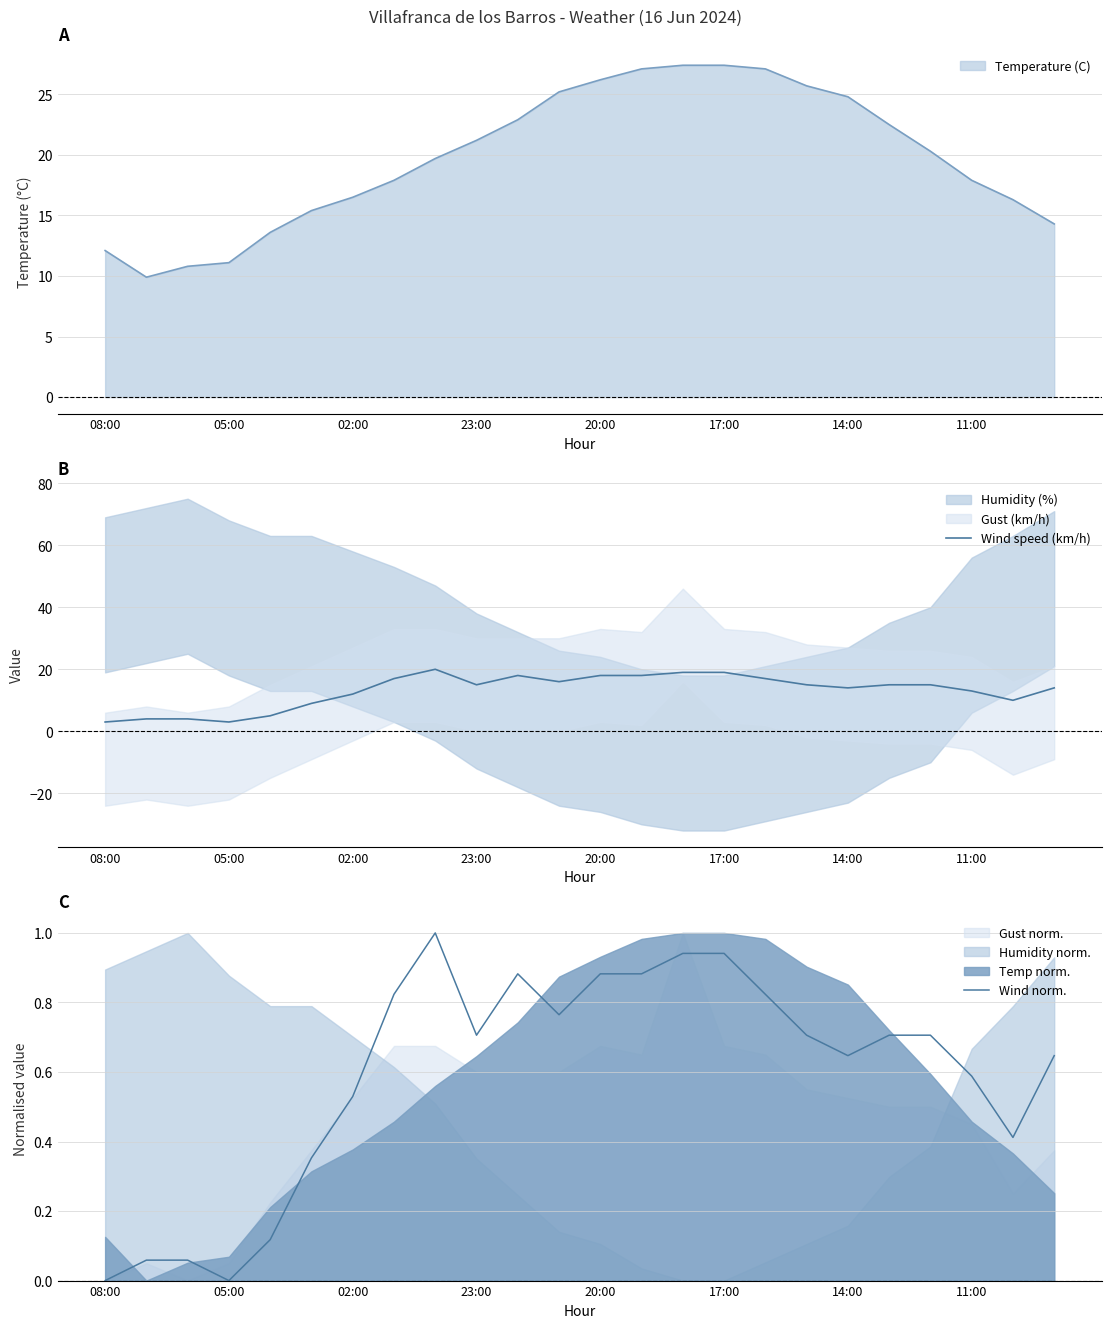

Is it true that Wind speed (km/h) equals 21 at 11:00?

False